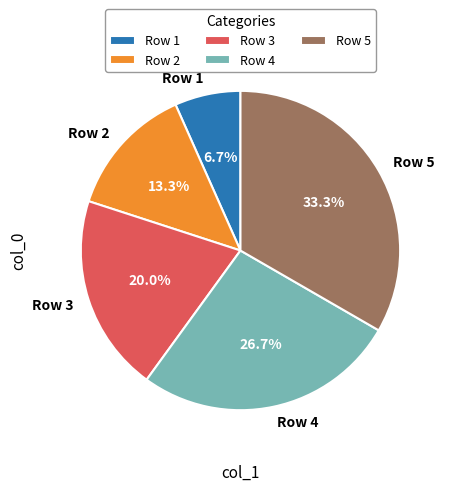

Does Row 5 account for over 50% of the chart?

No